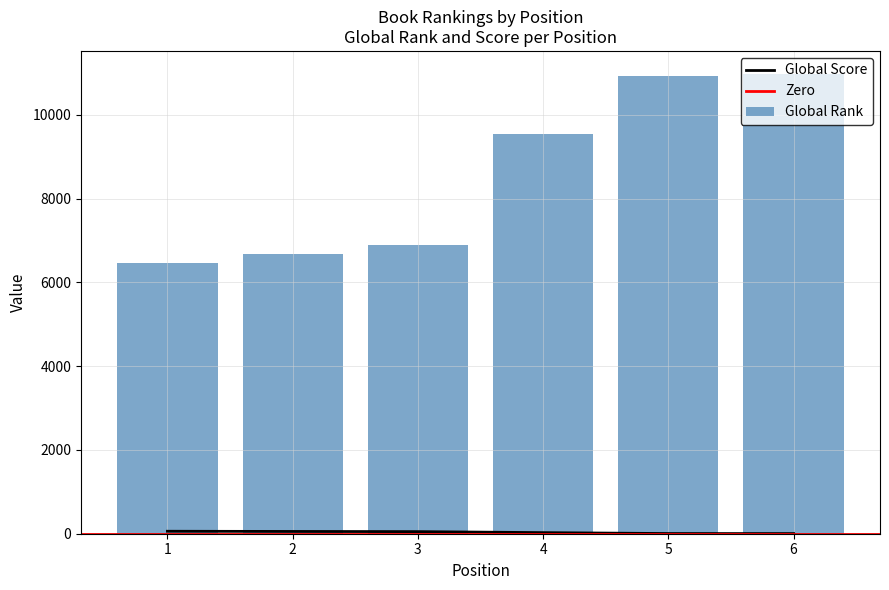

How many data points in Global Rank are above 9533?

2